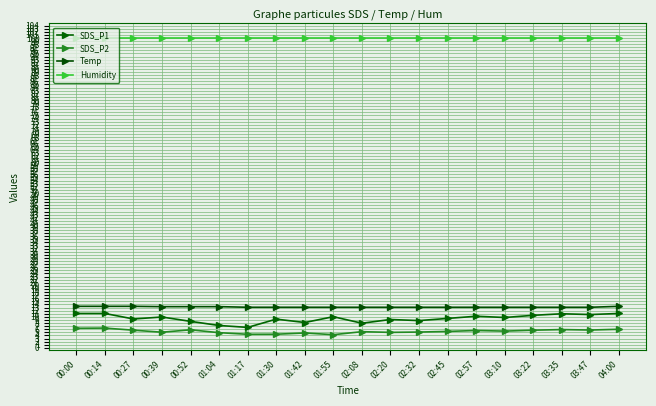

How many distinct data groups are displayed?

4